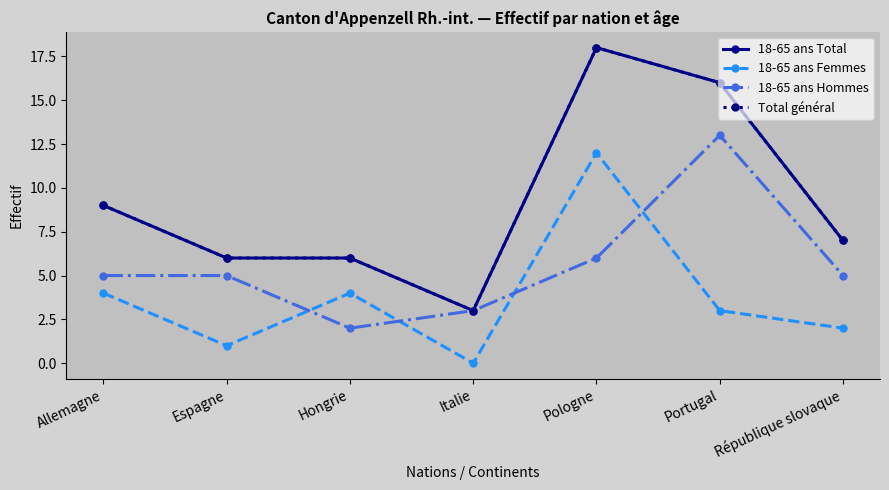

Does the chart have visible grid lines?

No